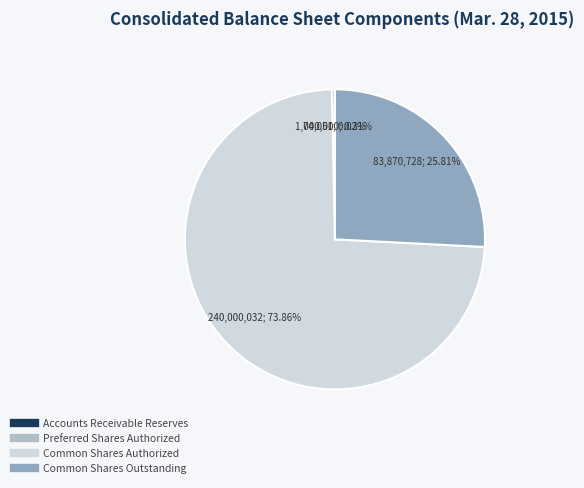

How many slices are in this pie chart?

4